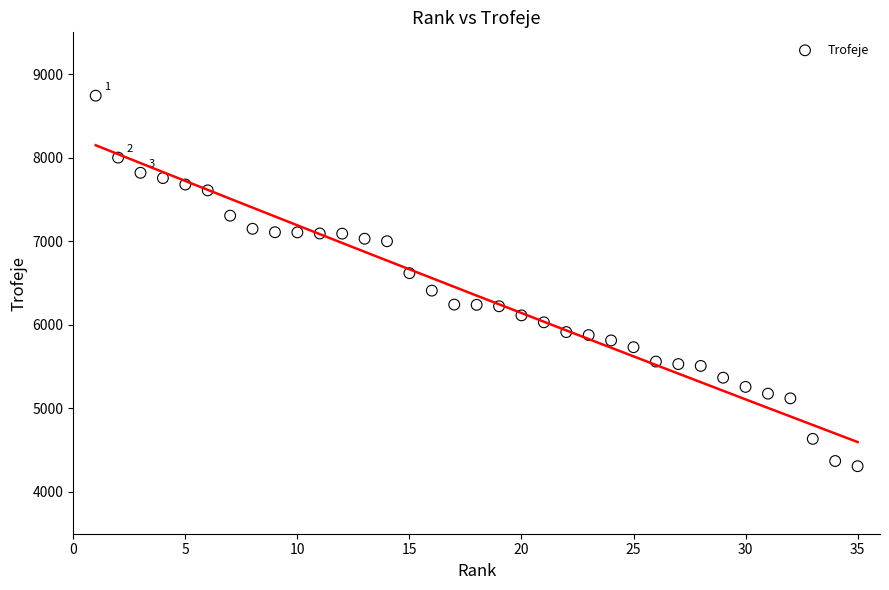

What is the range of X values (max minus min)?

34